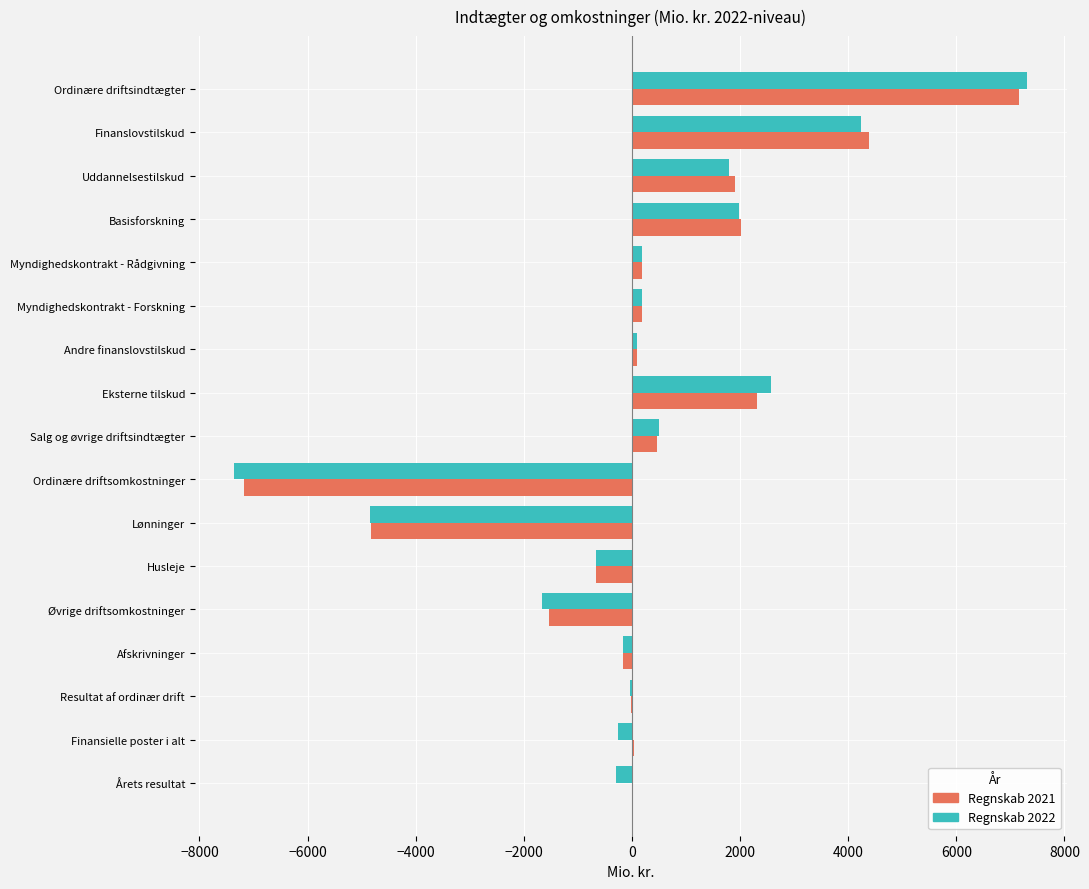

What is the sum of all Regnskab 2022 values?

3577.9